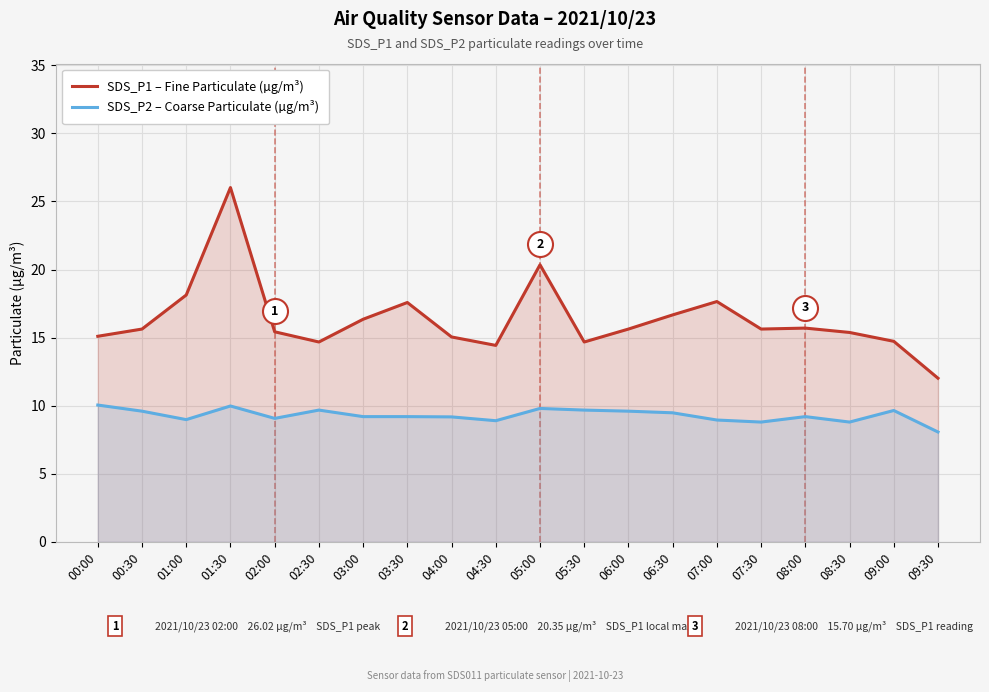

In SDS_P1 – Fine Particulate (µg/m³), how many points are higher than both neighbors (excluding endpoints)?

5